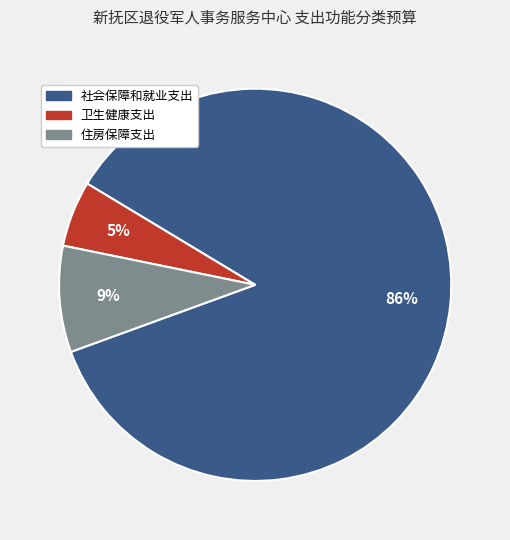

What percentage is the 社会保障和就业支出 slice, to the nearest percent?

86%